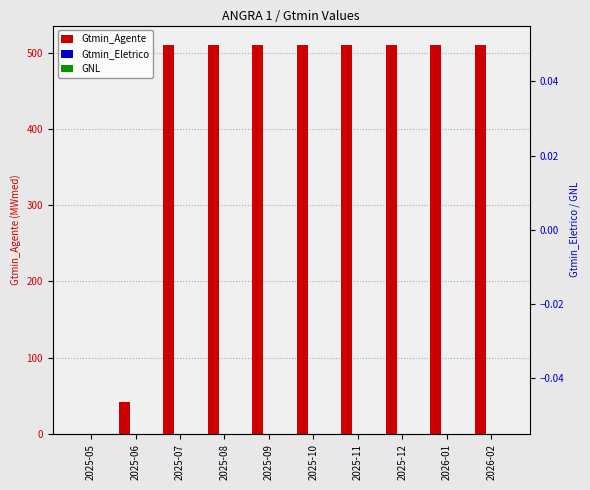

Between 2025-06 and 2026-01, which series saw the biggest shift?

Gtmin_Agente